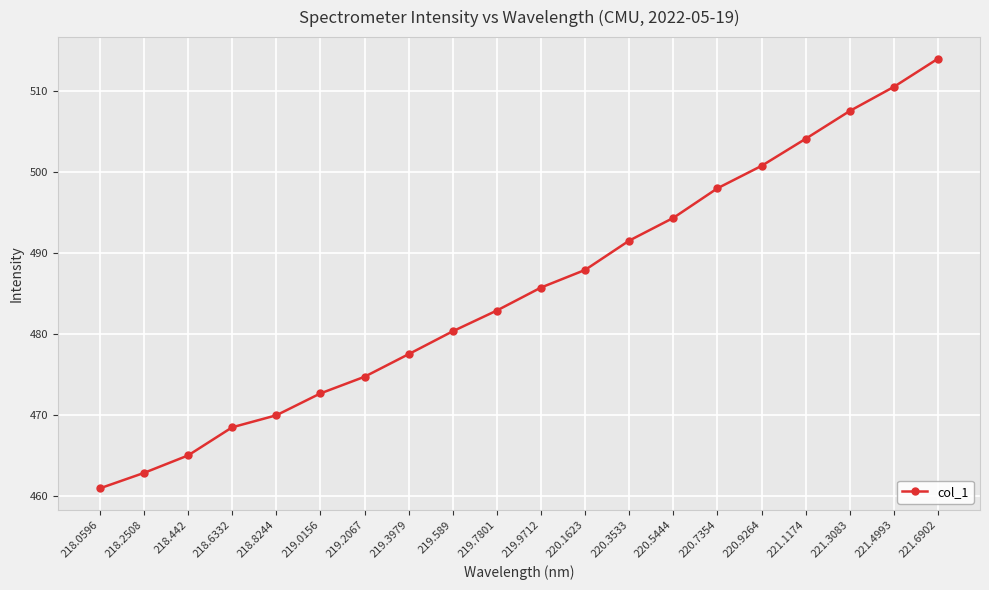

What is the approximate value at 220.5444?

494.3